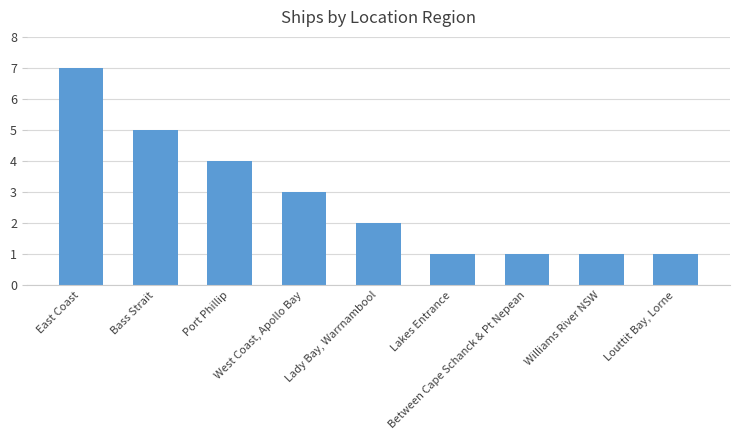

What is the difference between the maximum and minimum values?

6